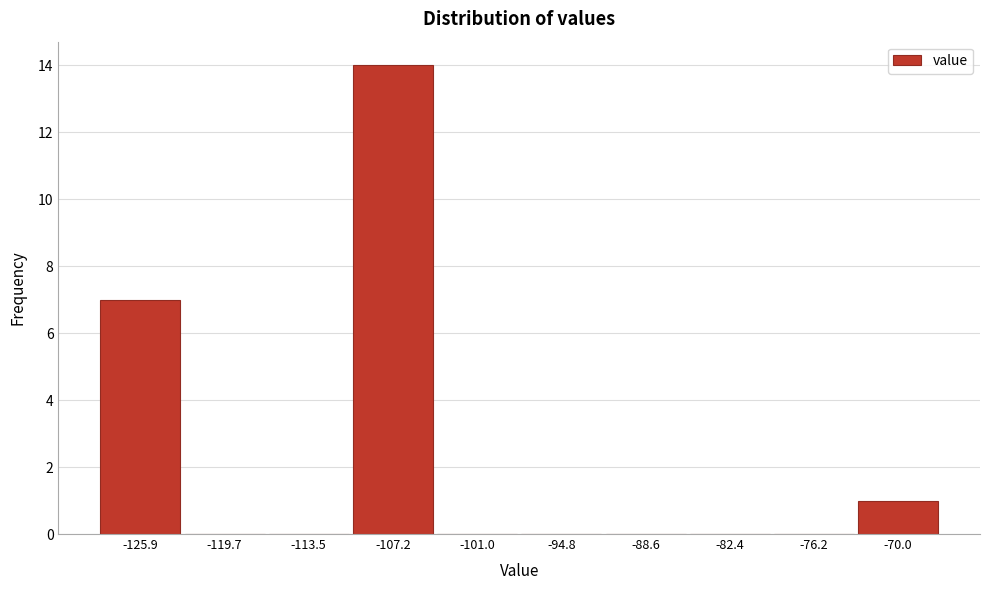

Reading left to right, what are all the values shown in this chart?

-125.9=7	-119.7=0	-113.5=0	-107.2=14	-101.0=0	-94.8=0	-88.6=0	-82.4=0	-76.2=0	-70.0=1